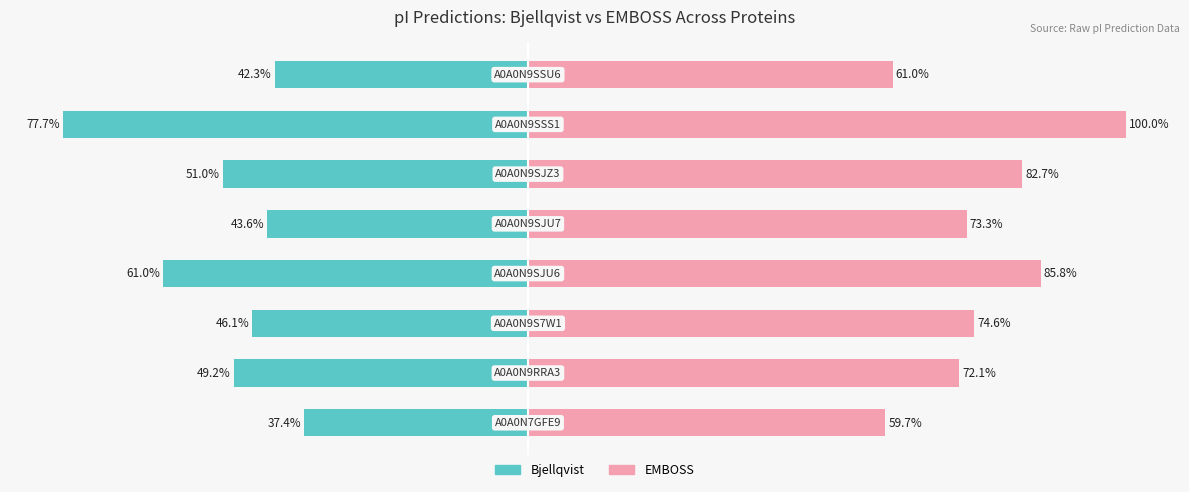

What is the difference between the maximum and minimum values in the Bjellqvist series?

40.3